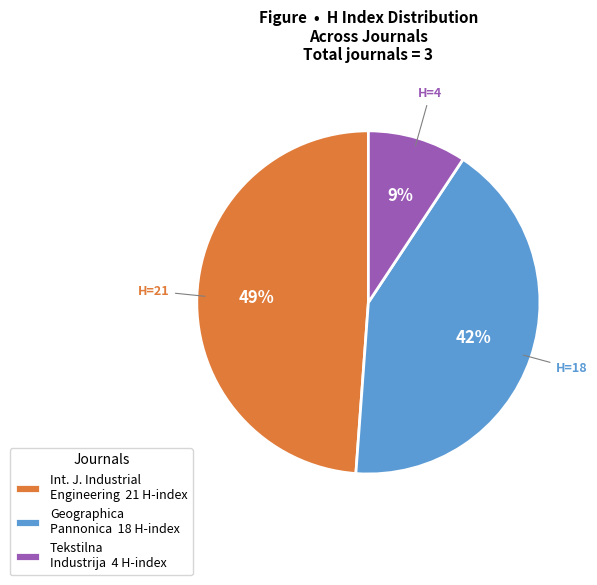

Which category has the smallest portion of the pie?

Tekstilna Industrija 4 H-index